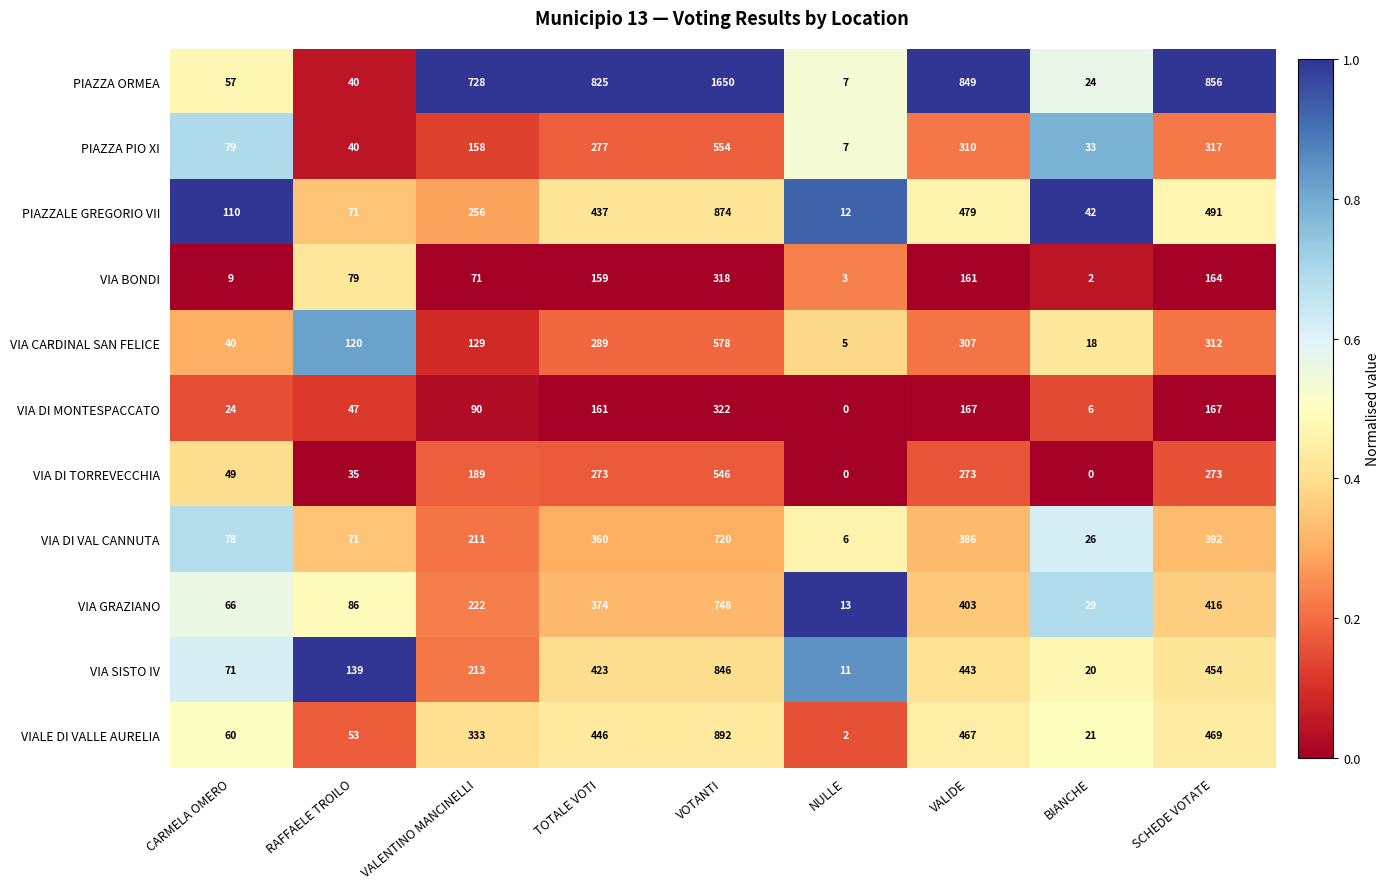

The value of PIAZZA PIO XI at CARMELA OMERO is 35. True or false?

False